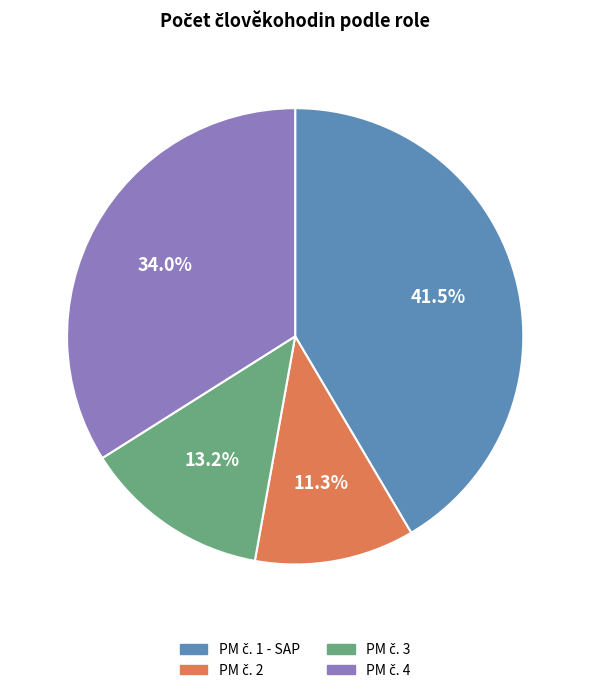

Is there any slice that represents more than half of the pie?

No